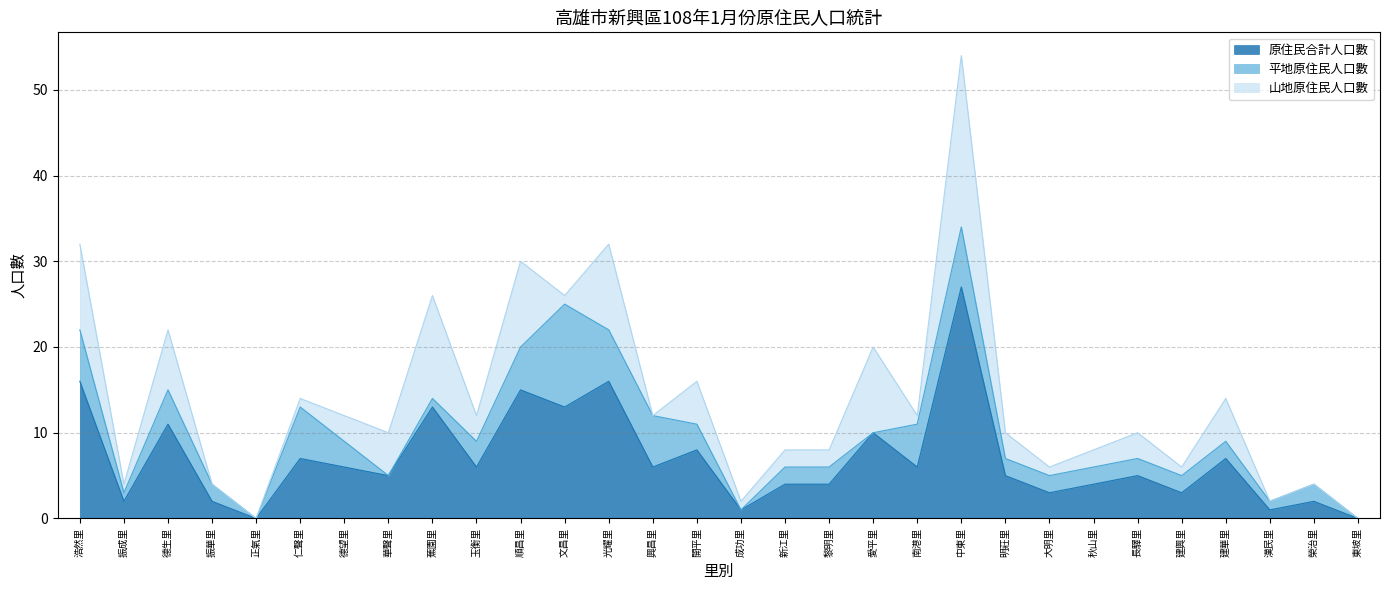

What is the total value across all series at 榮治里?

4